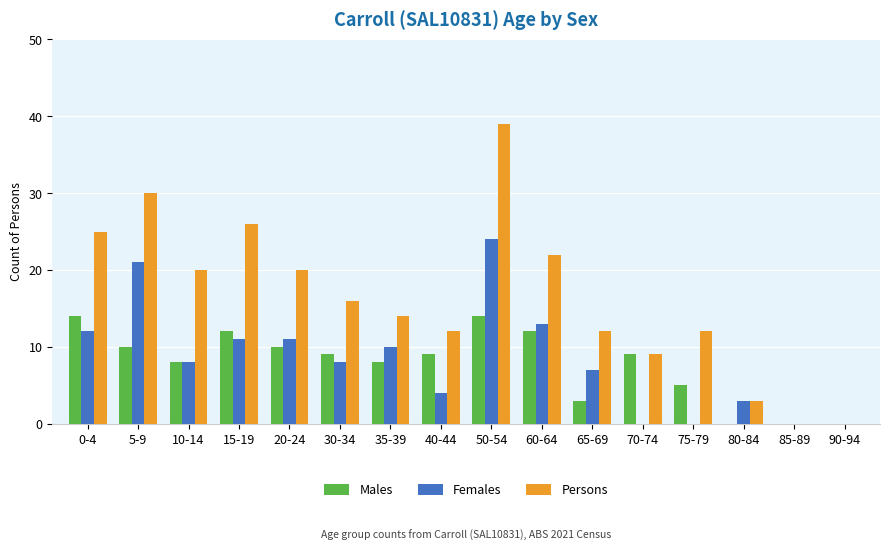

Reading left to right, what are all the values shown in this chart?

Males: 14	10	8	12	10	9	8	9	14	12	3	9	5	0	0	0
Females: 12	21	8	11	11	8	10	4	24	13	7	0	0	3	0	0
Persons: 25	30	20	26	20	16	14	12	39	22	12	9	12	3	0	0